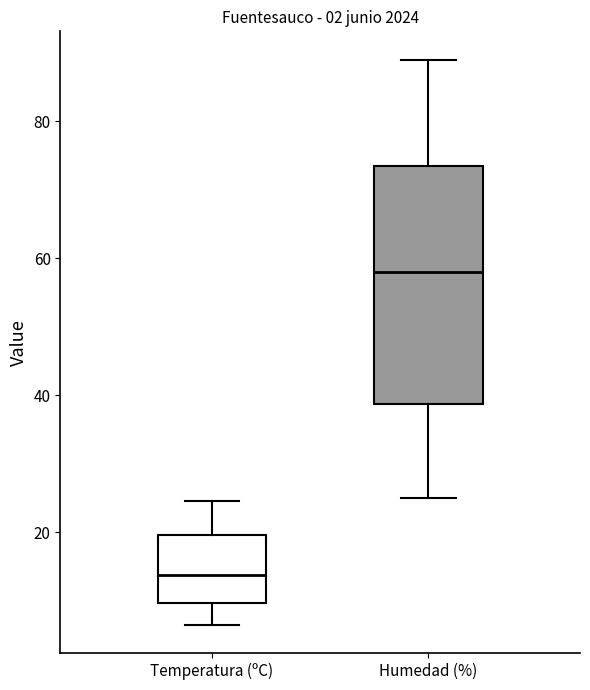

Where is the upper edge of the box for Temperatura (ºC) on the y-axis? The values are not printed on the chart, so give them approximately, as read against the axis.

20